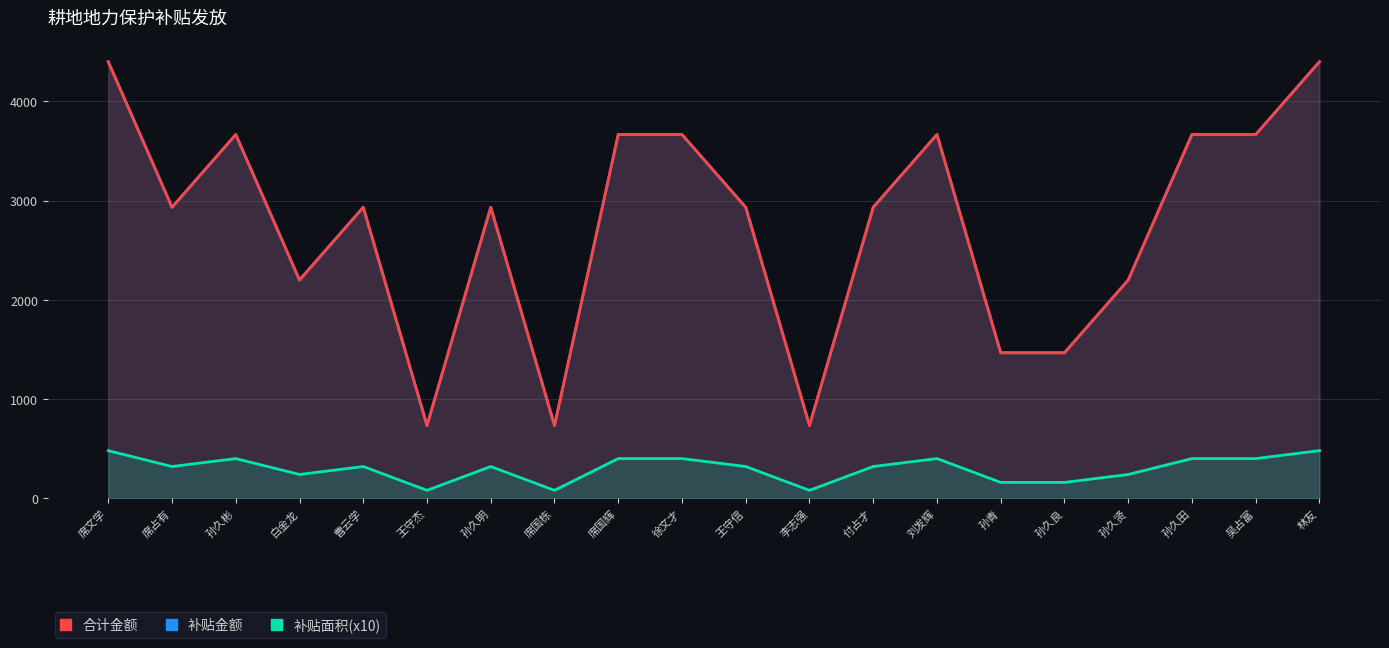

True or false: 合计金额 and 补贴金额 cross at least once.

False